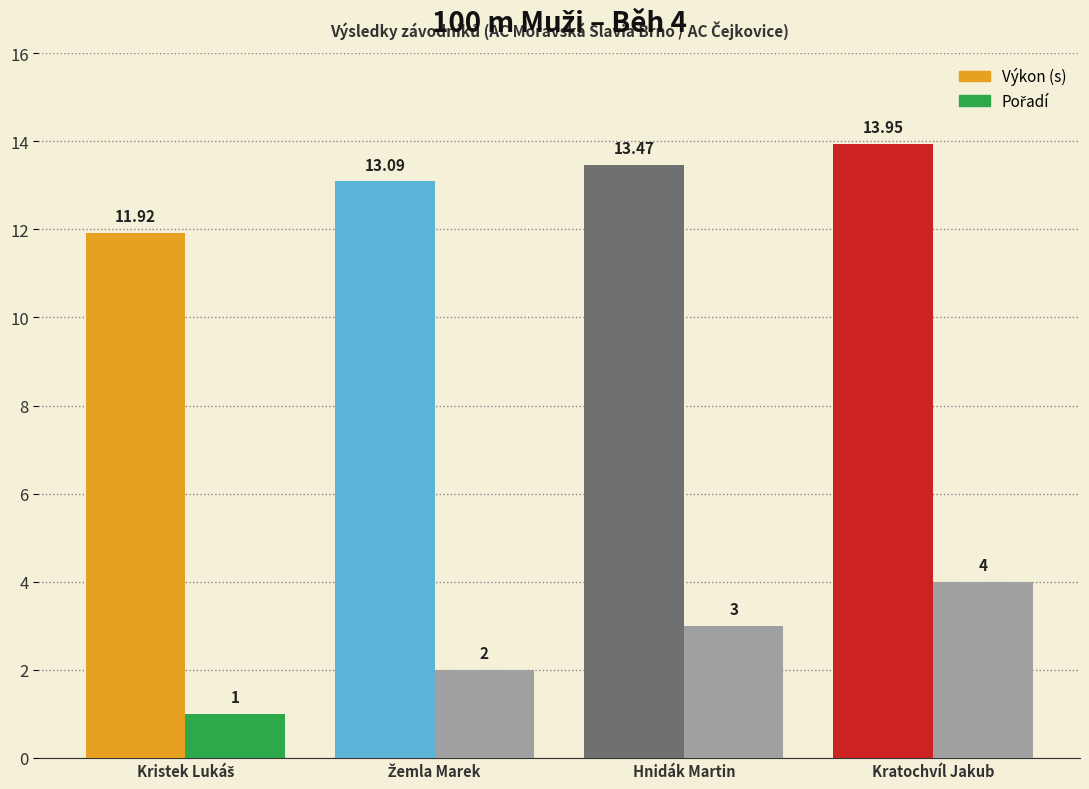

Which series has the largest total across all categories?

Výkon (s)